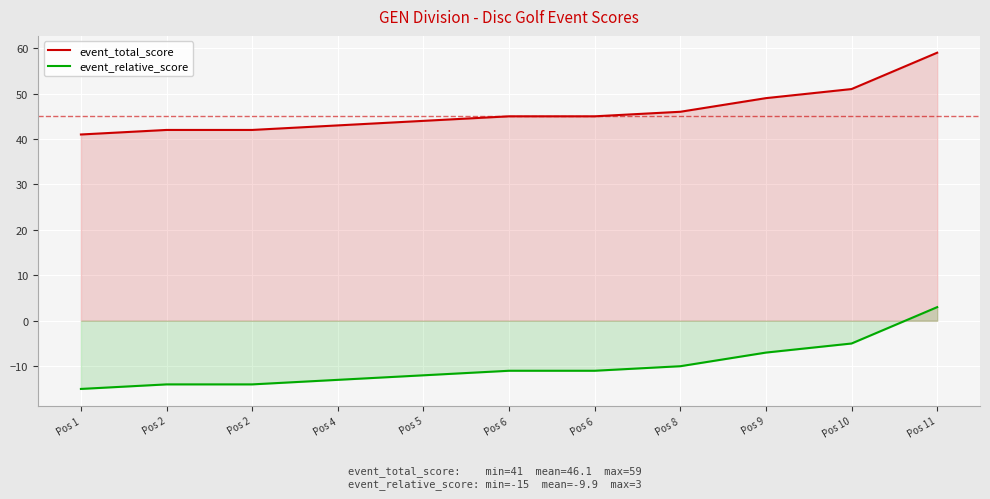

What is the sum of the event_total_score values at Pos 1 and Pos 9?

90